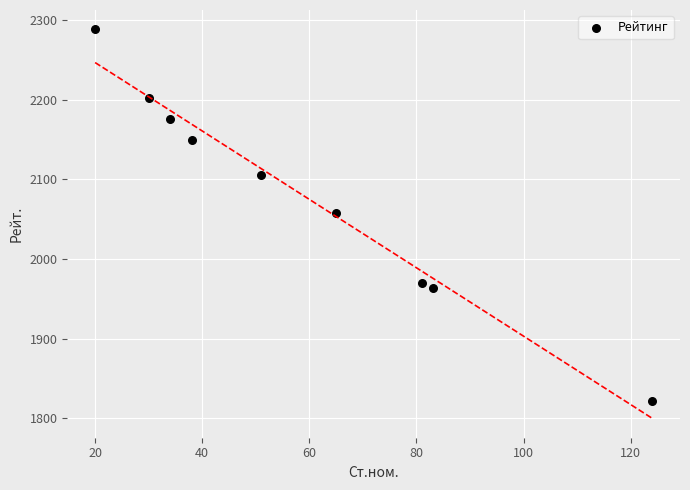

What is the average Y value?

2081